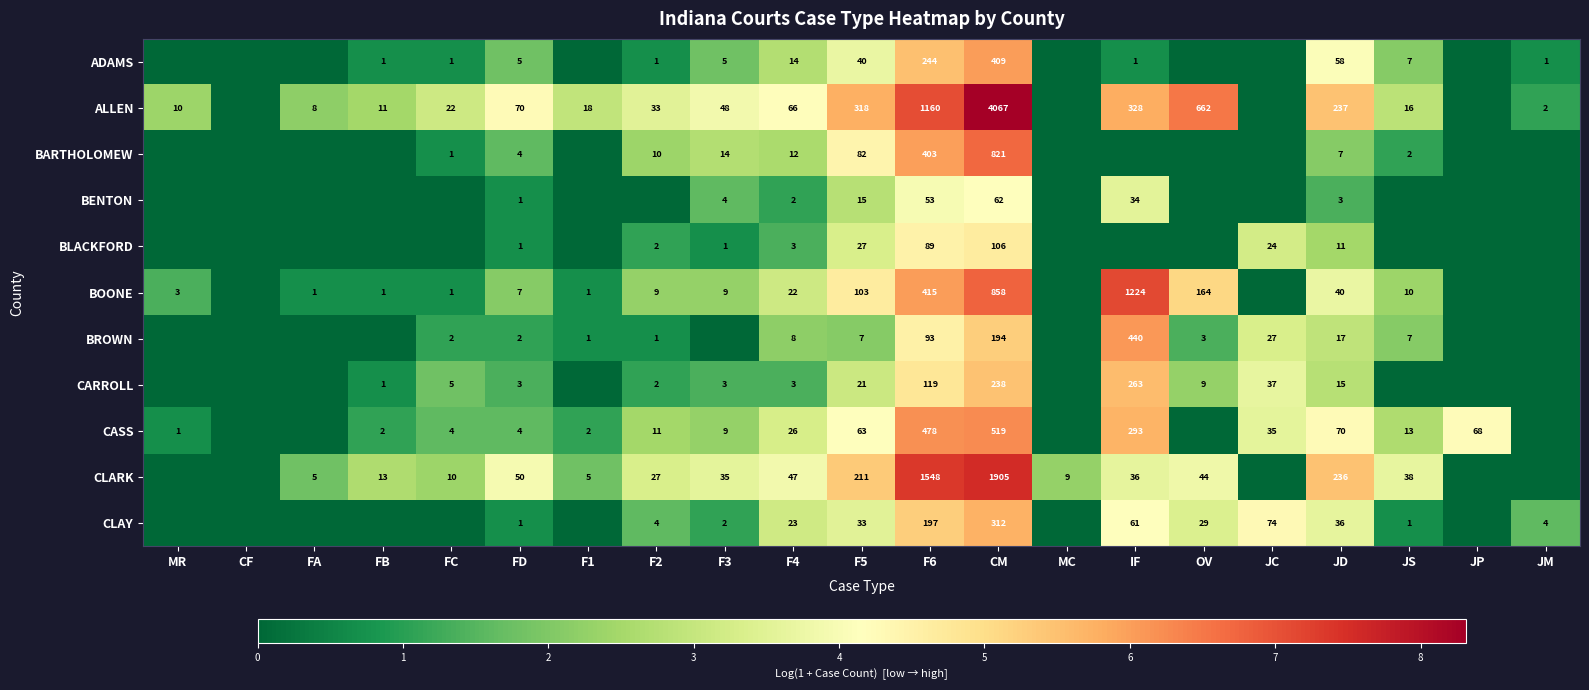

What is the sum of the BOONE values at FA and F4?

23